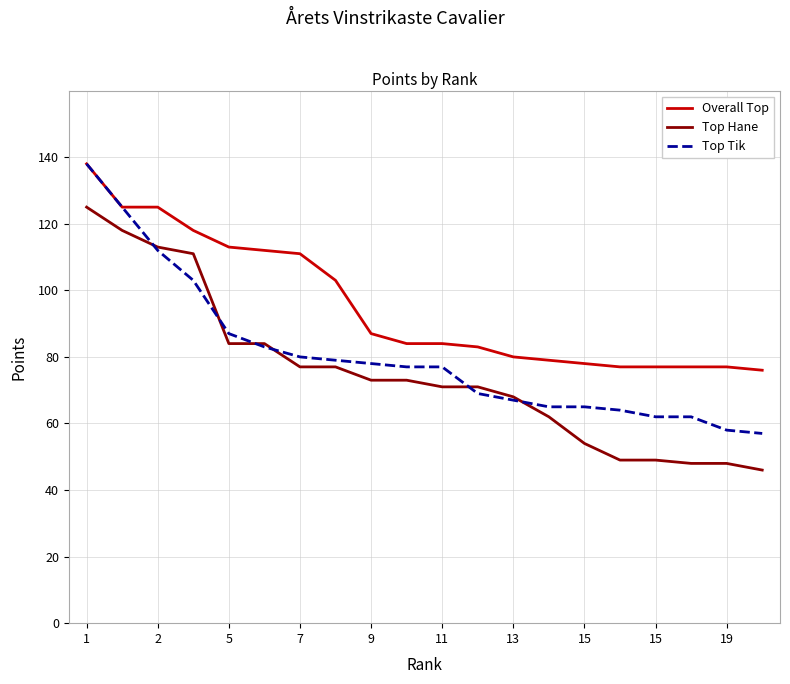

True or false: Top Tik and Top Hane intersect in this chart.

True